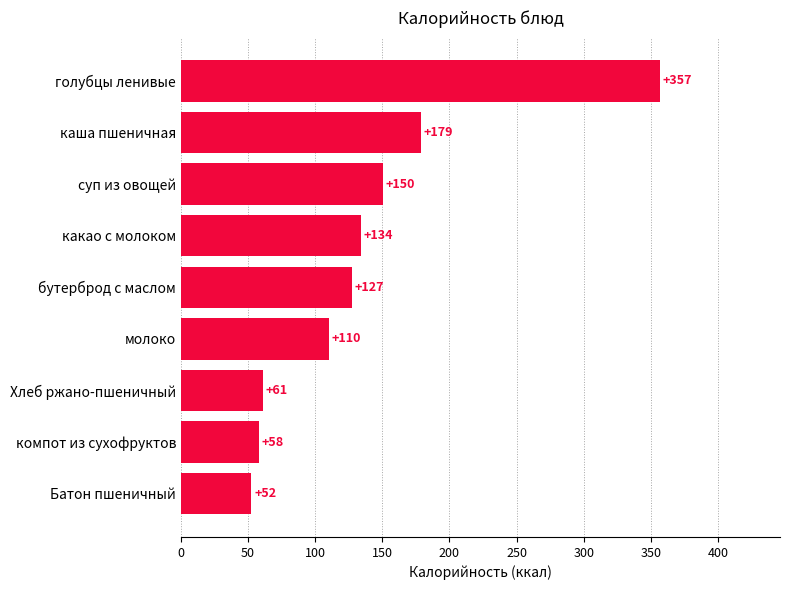

How many data points are above 127?

5